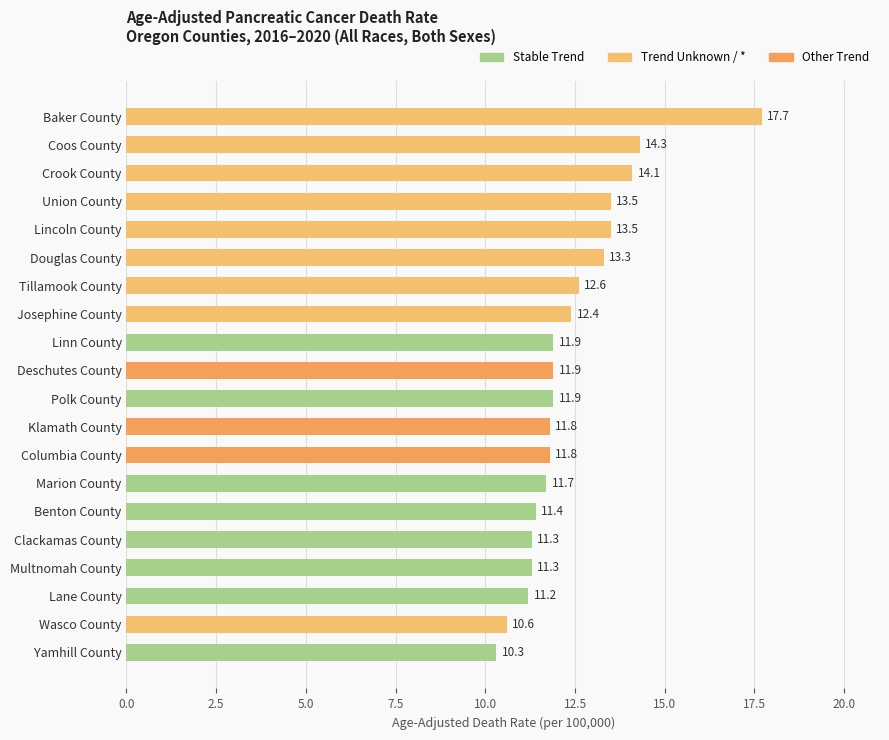

Where is the data nearest to the value 14?

Crook County